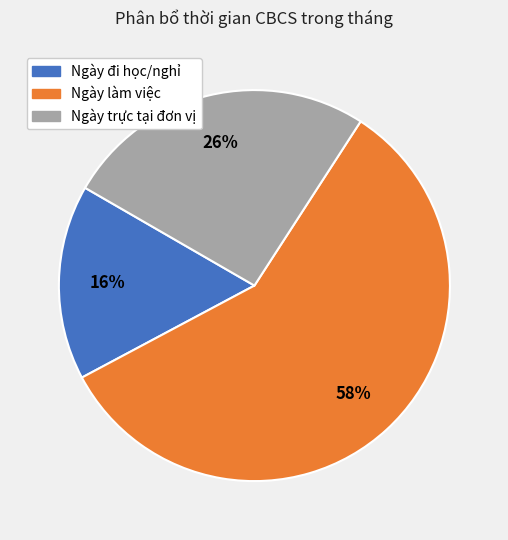

To the nearest percent, what is the average slice percentage?

33%